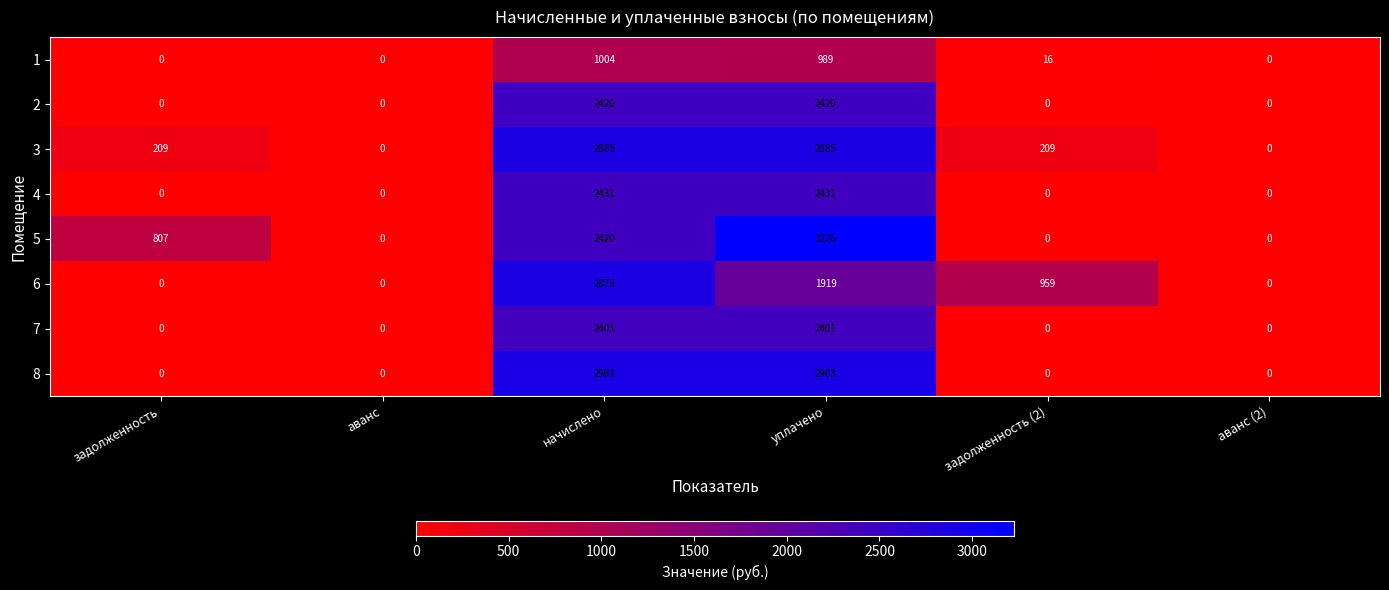

Which label corresponds to the largest value in the chart?

уплачено